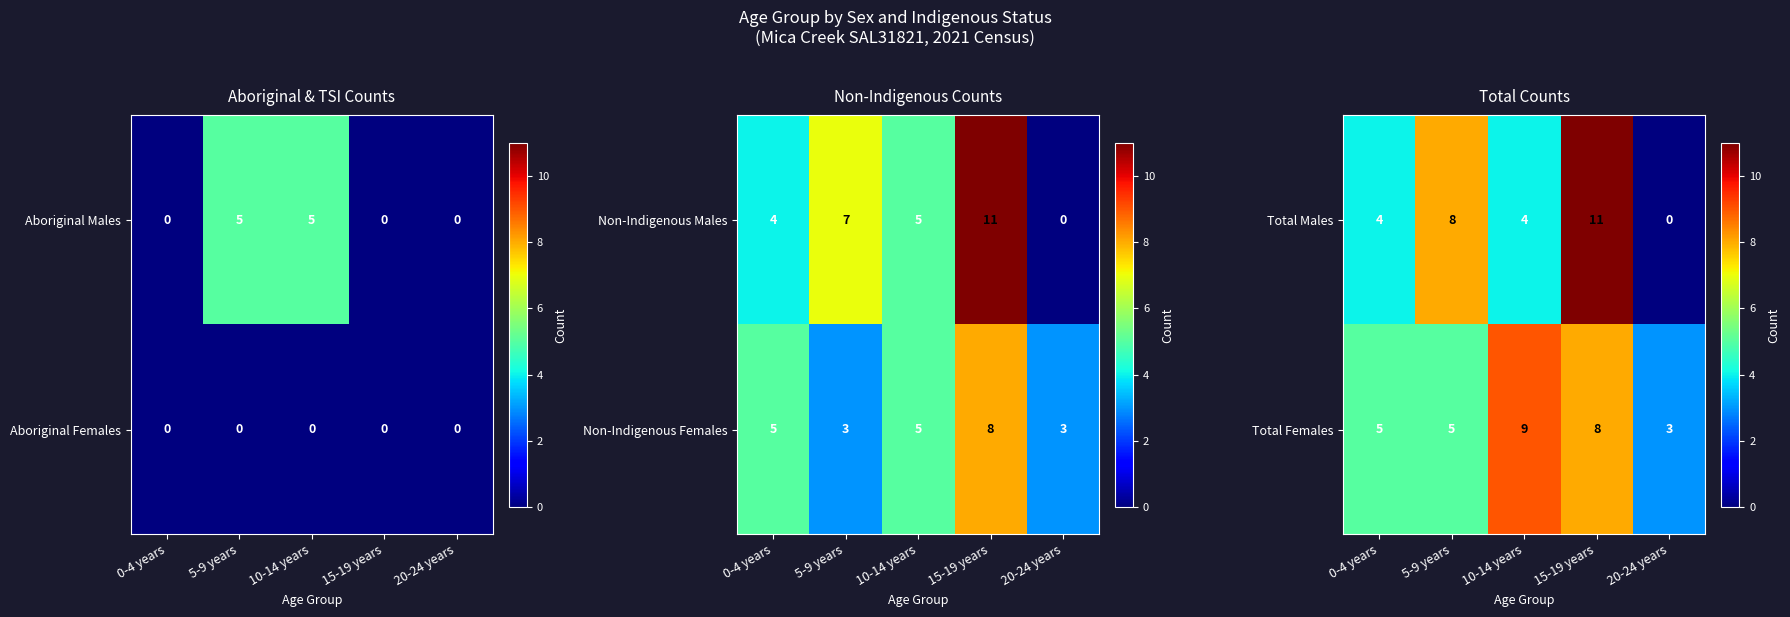

How many values in Total Males are above zero?

4